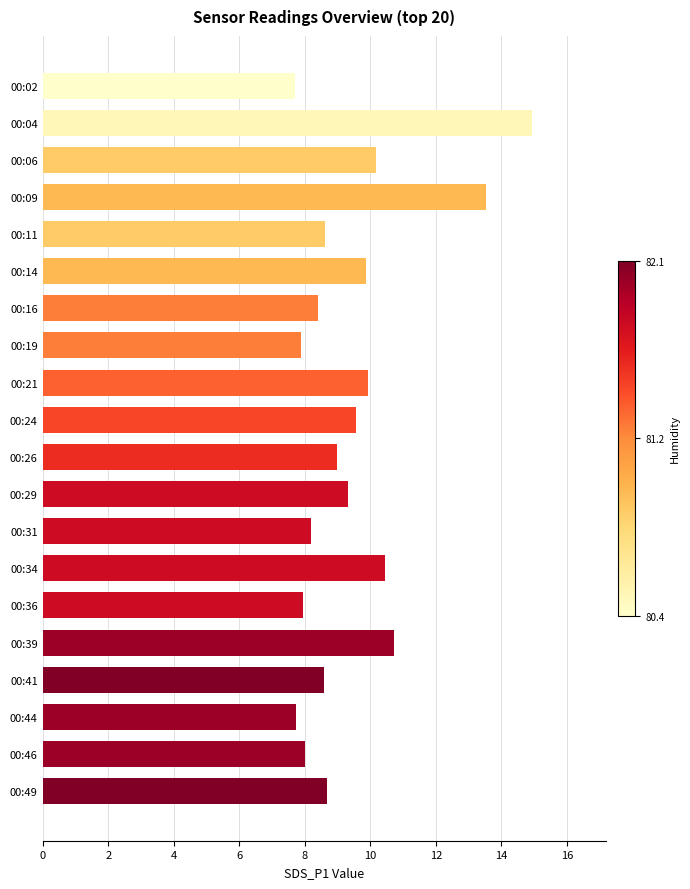

What is the smallest value displayed?

7.7